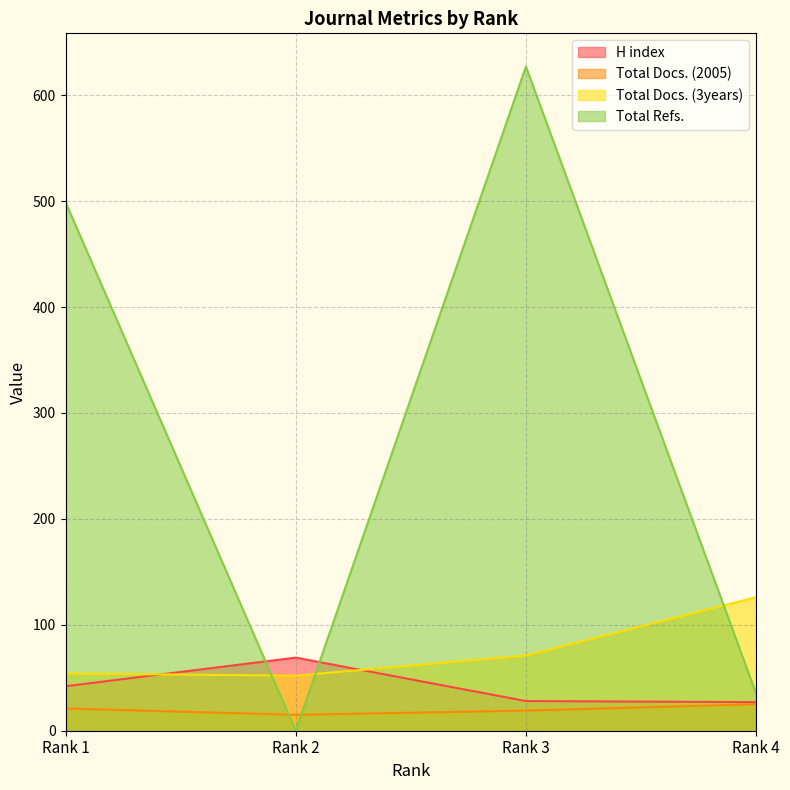

Which series has the largest total across all categories?

Total Refs.